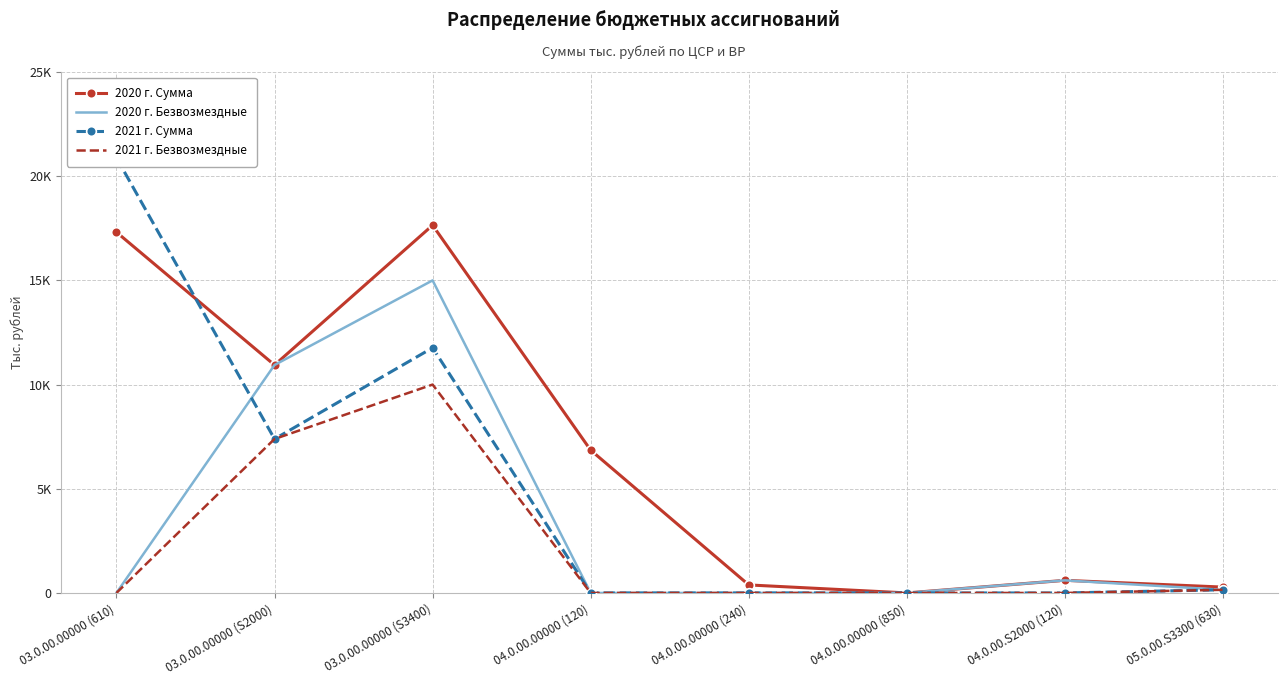

The 2021 г. Безвозмездные series shows 0.0 at 03.0.00.00000 (610). True or false?

True